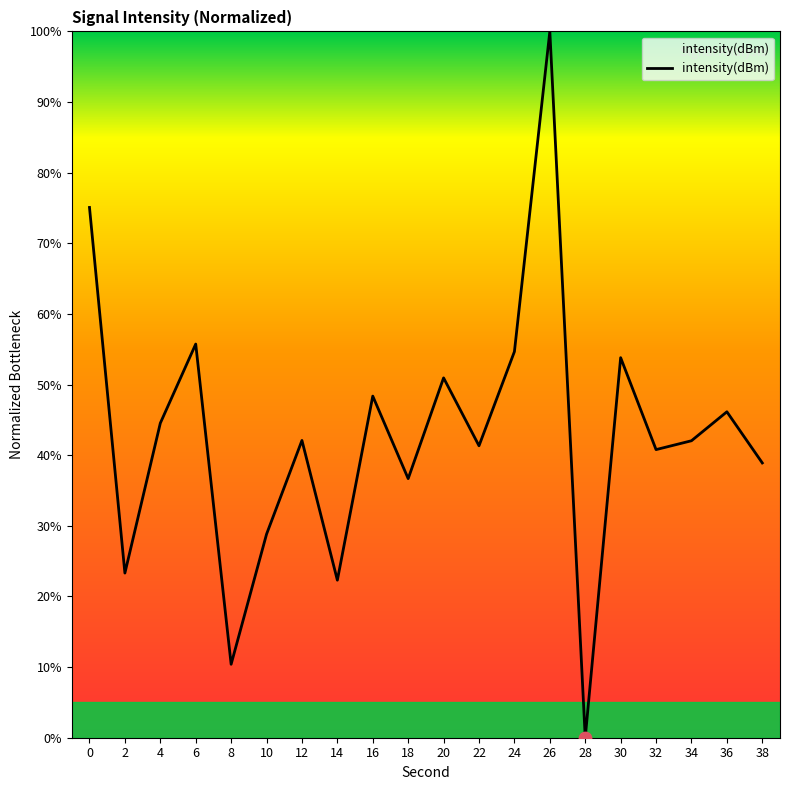

What is the change in value from 20 to 28?

-50.9